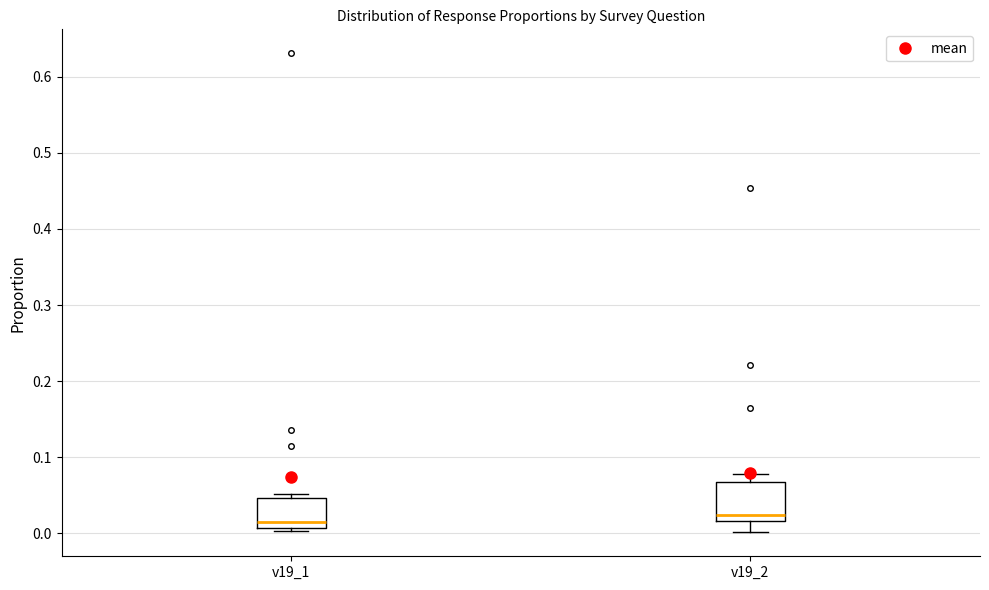

Which box is the tallest, from its lower edge to its upper edge?

v19_2